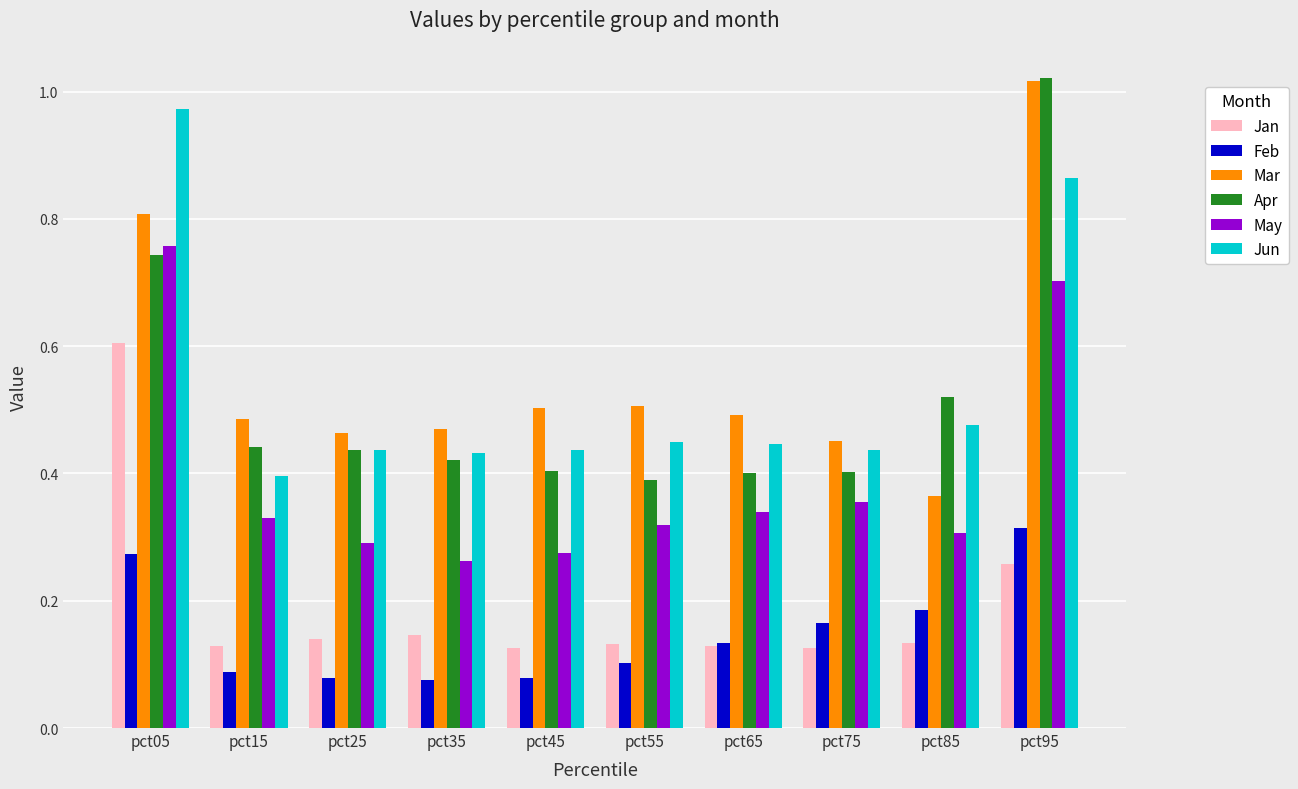

Which label corresponds to the largest value in the chart?

pct95